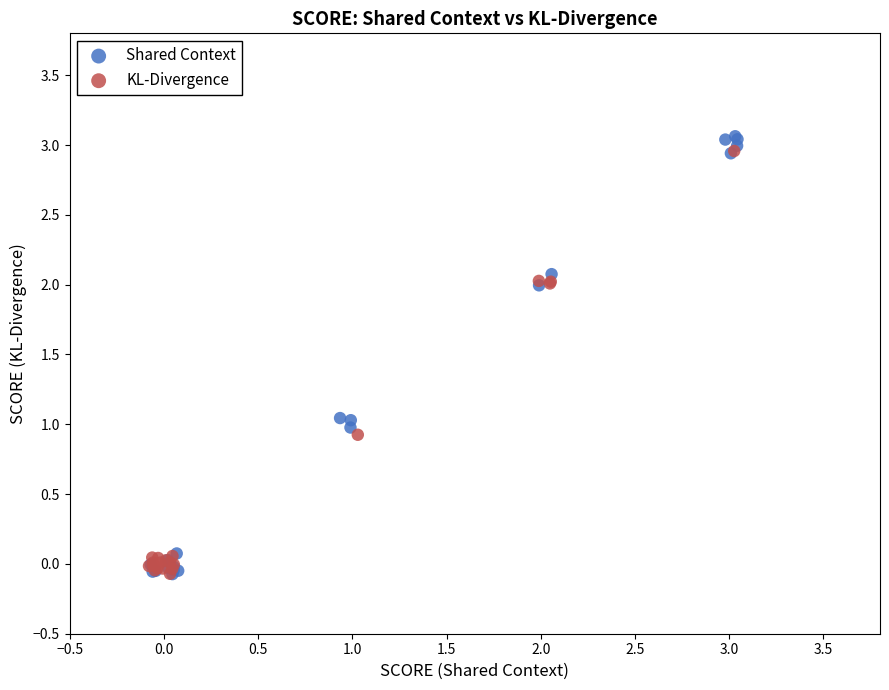

Which series has the largest Y range (max minus min)?

Shared Context